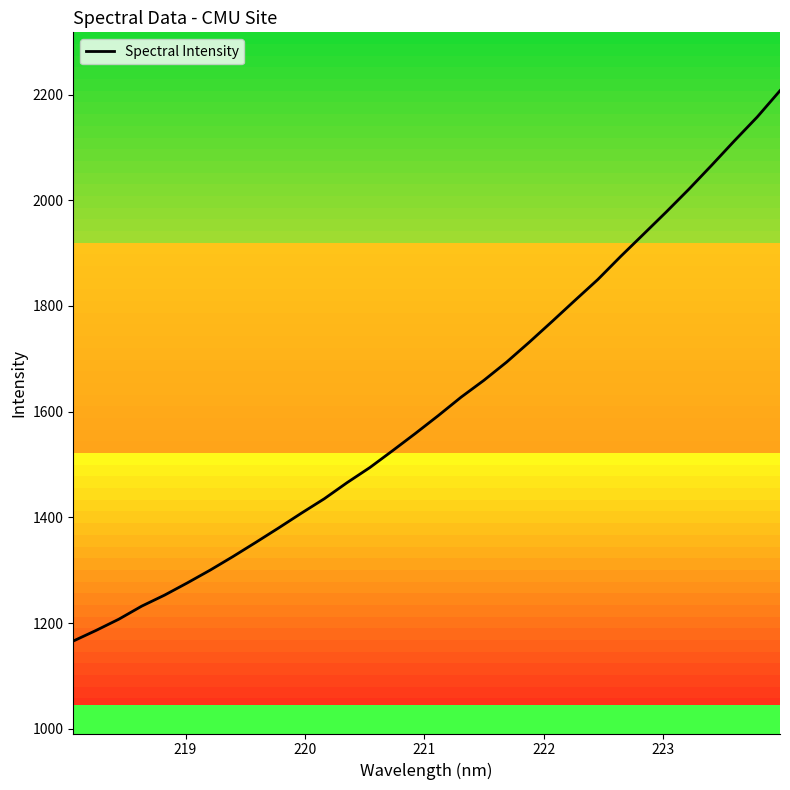

Does the chart display data point markers on the line(s)?

No